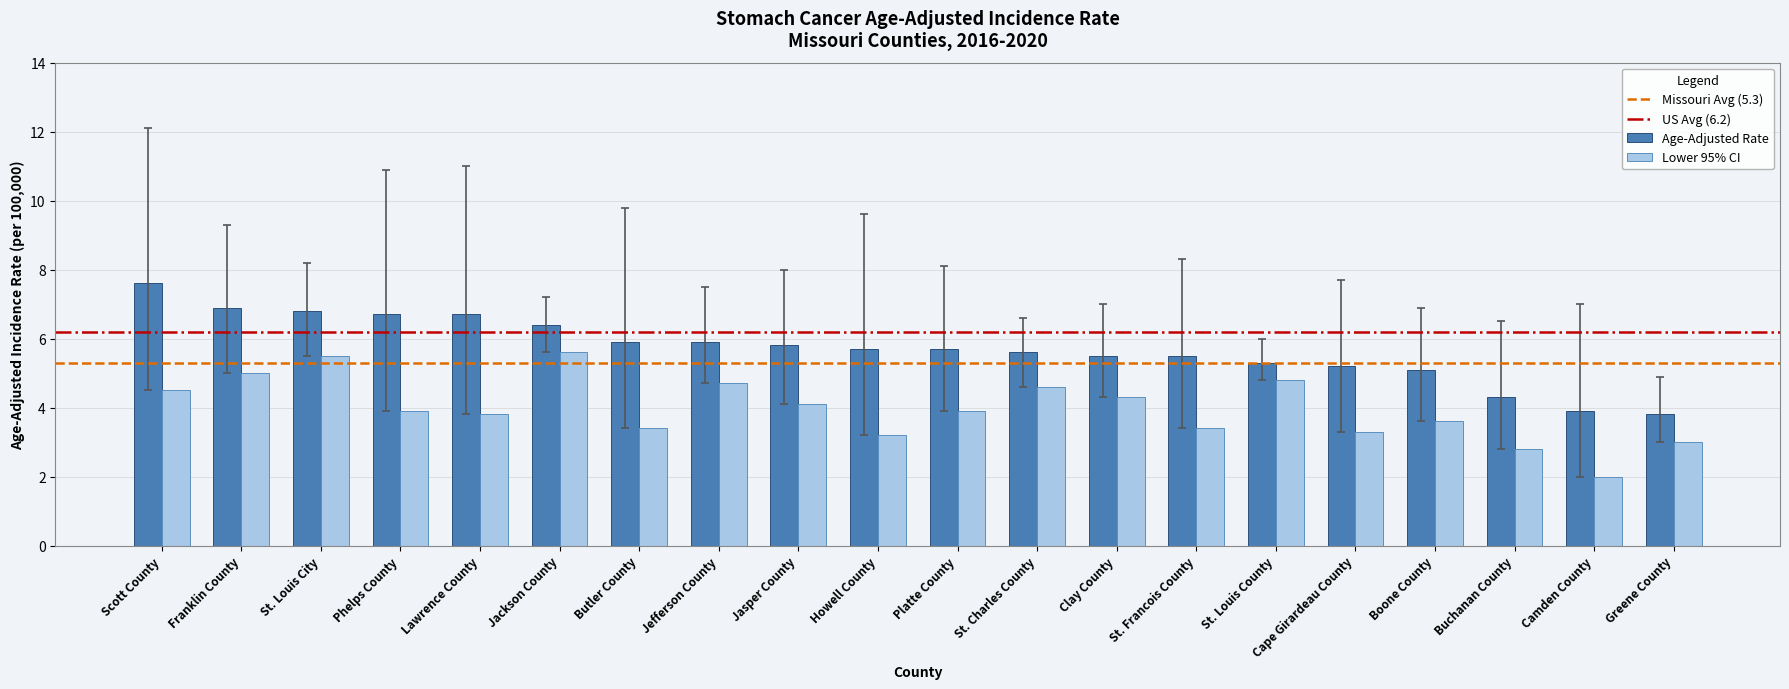

What is the label of the 15th bar from the left?

St. Louis County